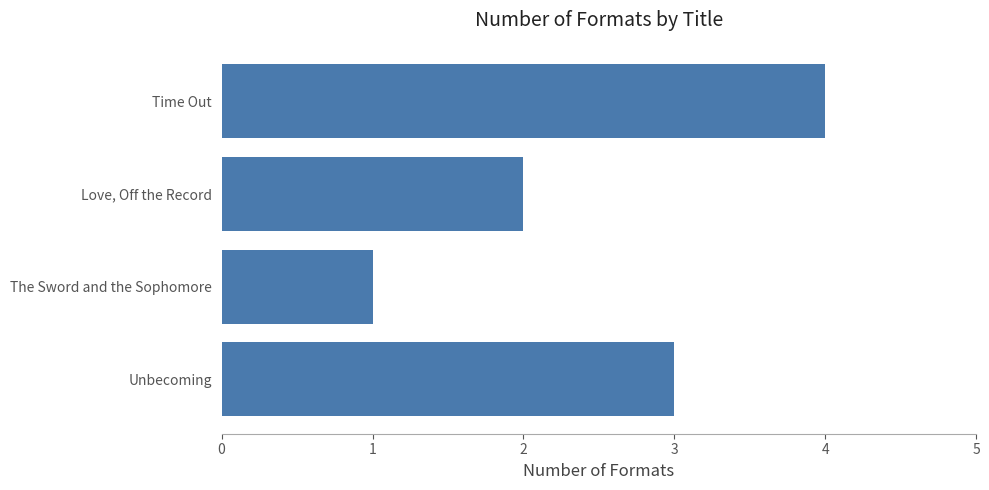

True or false: the data shows 1 at Unbecoming.

False